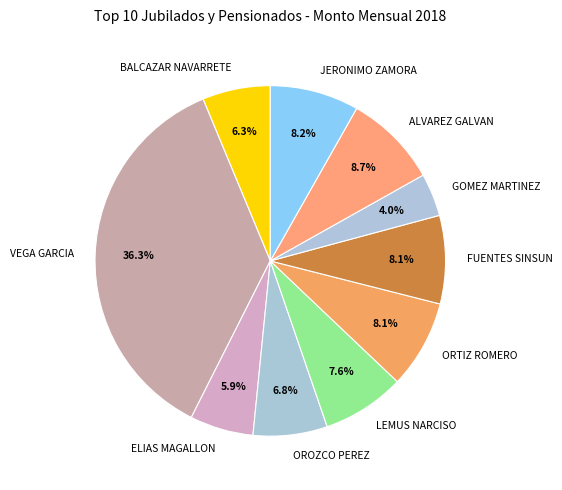

The ELIAS MAGALLON slice represents 6% of the pie. True or false?

True